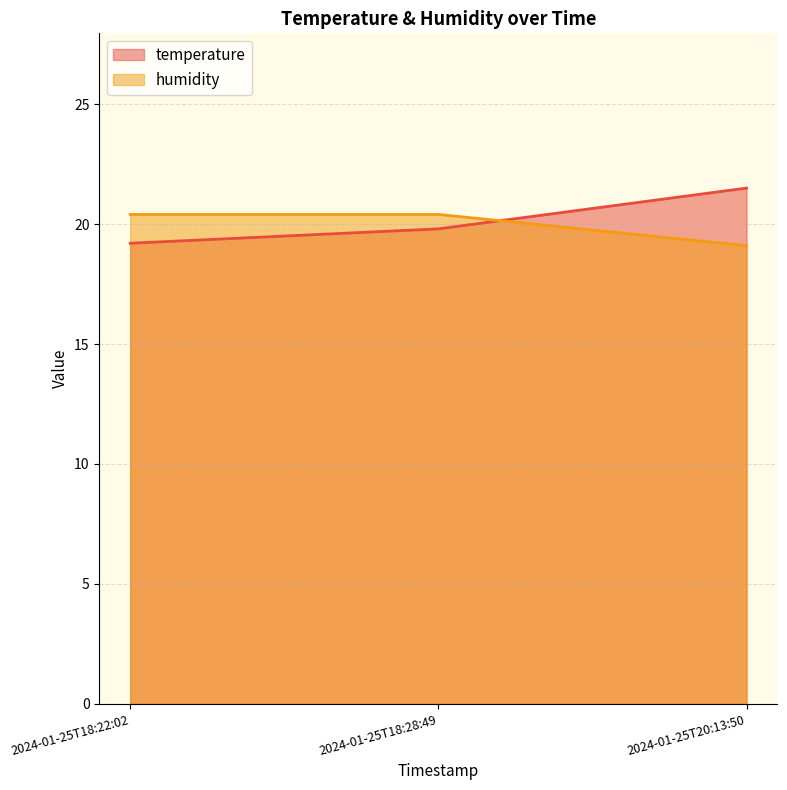

Which series has the widest spread of values?

temperature